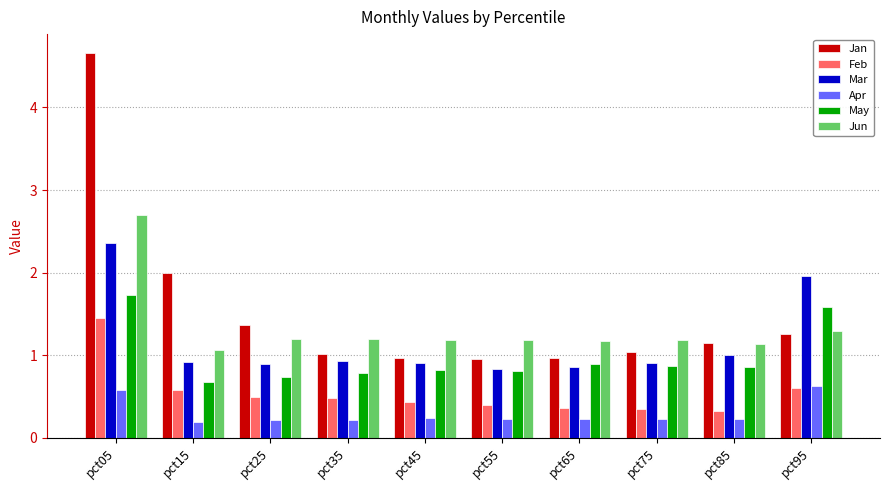

Which series has the largest range (max minus min)?

Jan